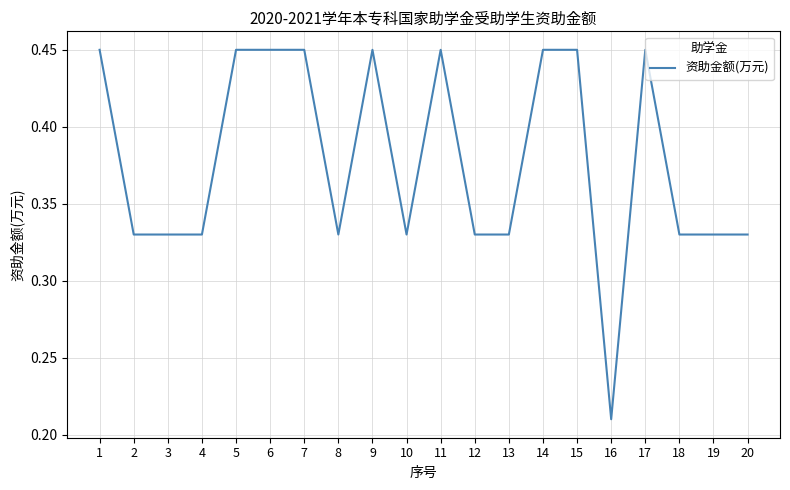

What is the change in value from 2 to 6?

+0.1